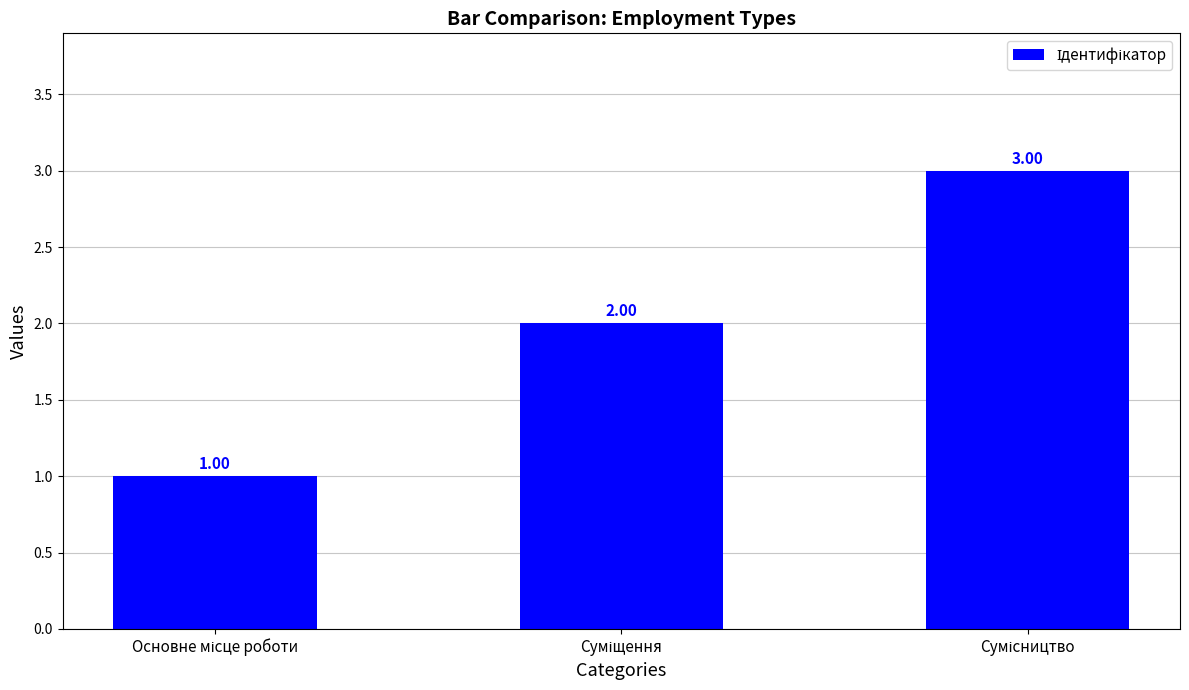

What is the sum of all values?

6